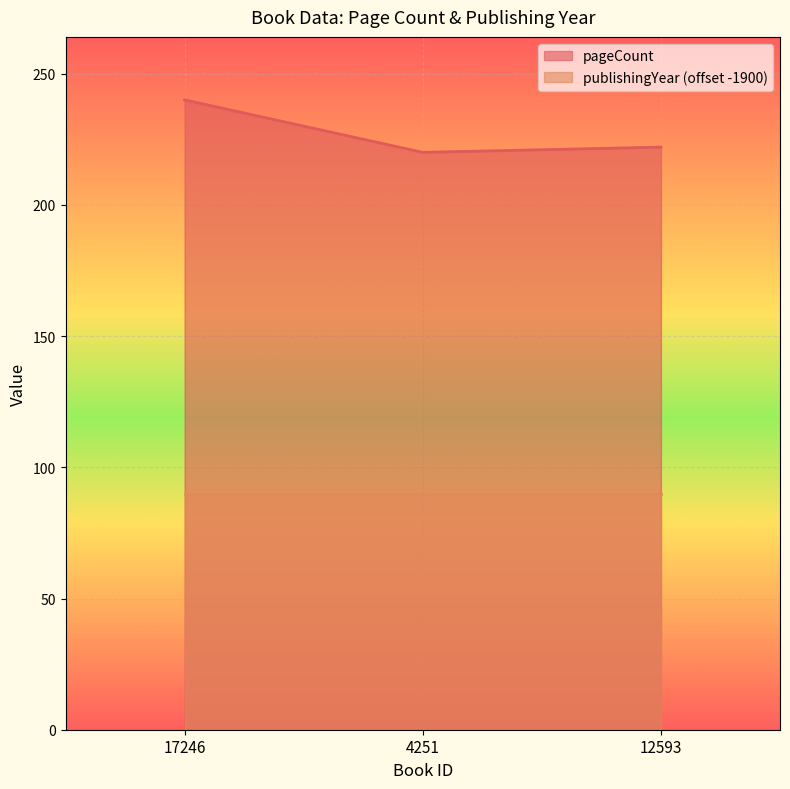

Count the values in the range 220 to 240.

3